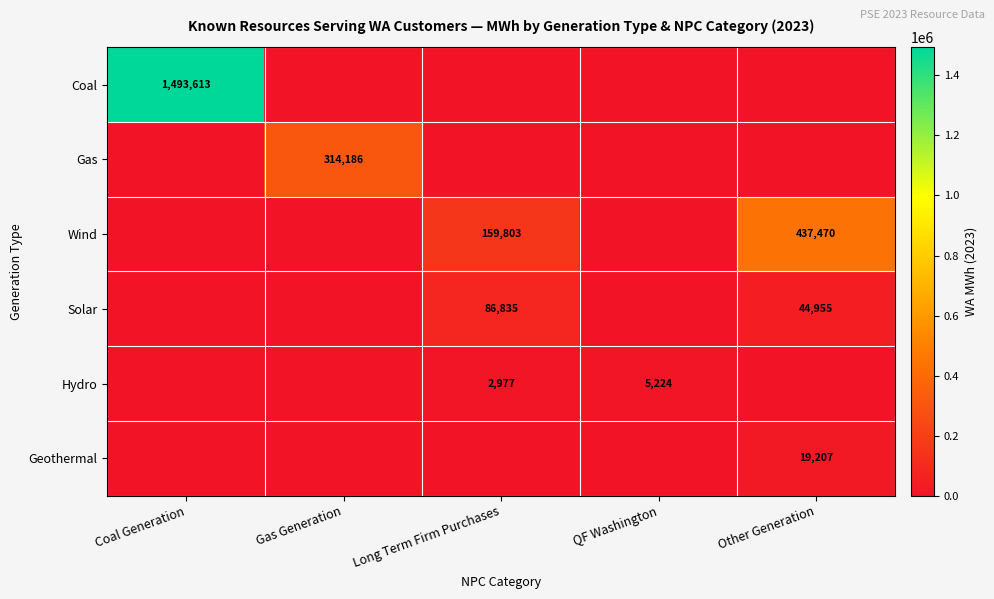

Which category has the highest value across all series?

Coal Generation